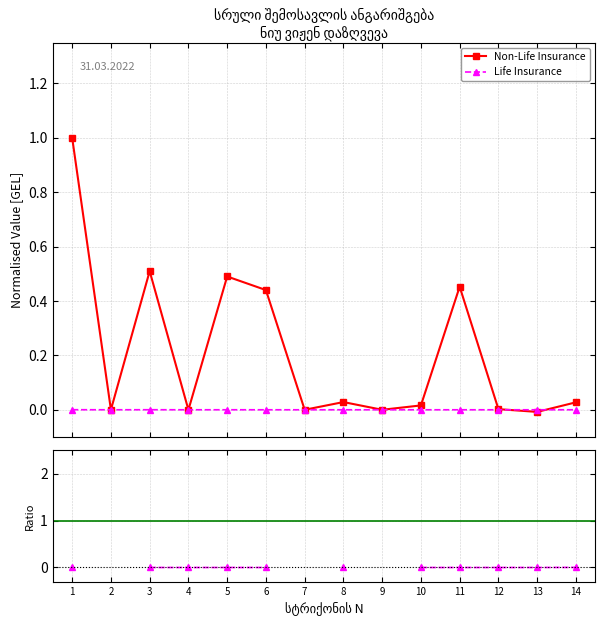

How many values in the Life Insurance series exceed 0?

4